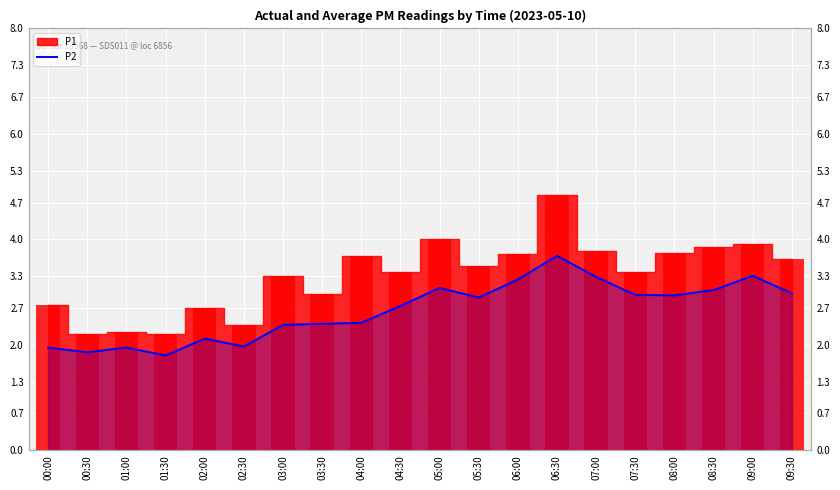

What is the label of the 14th bar from the left?

06:30